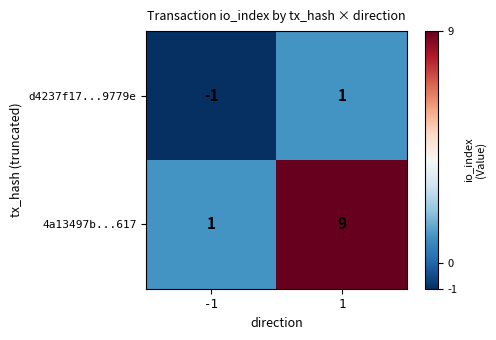

Which series has the largest total across all categories?

4a13497b...617